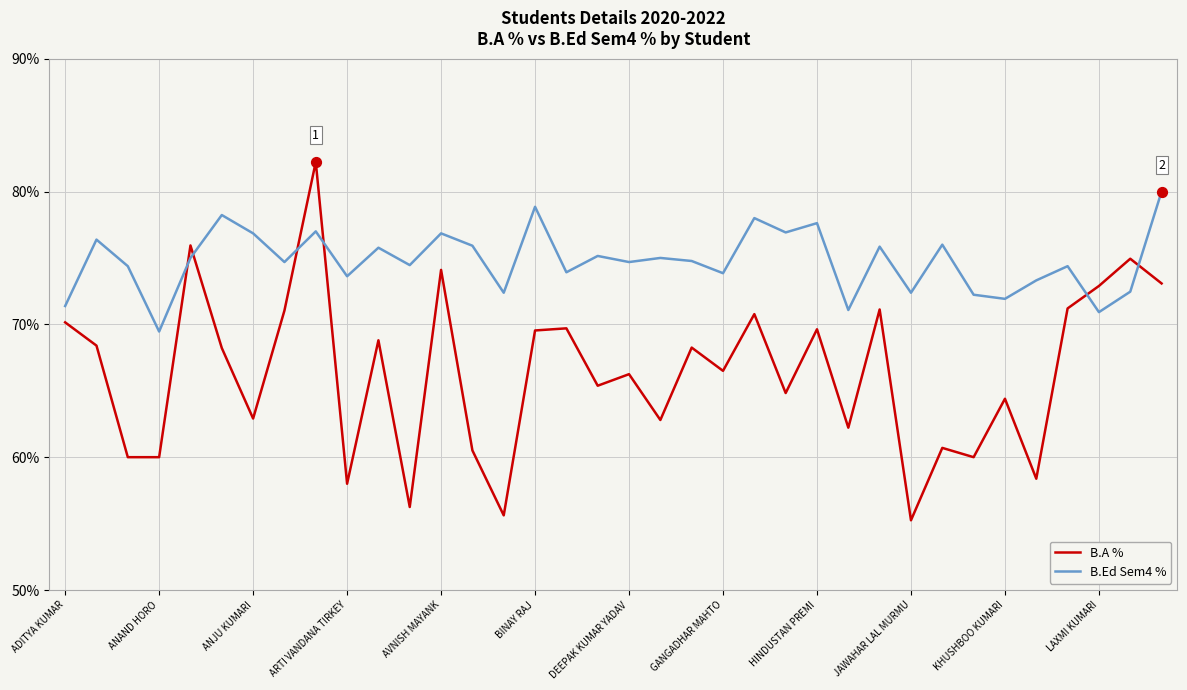

Which series has the widest spread of values?

B.A %